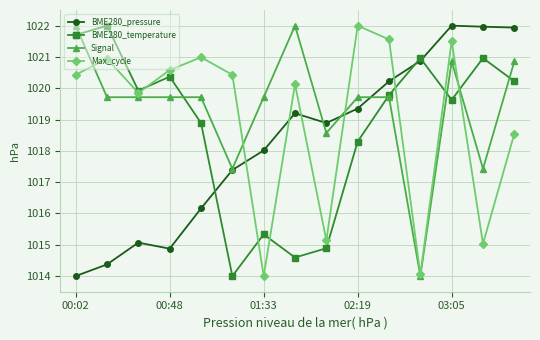

What is the value of the Signal point at the 3rd from the left?

1019.7